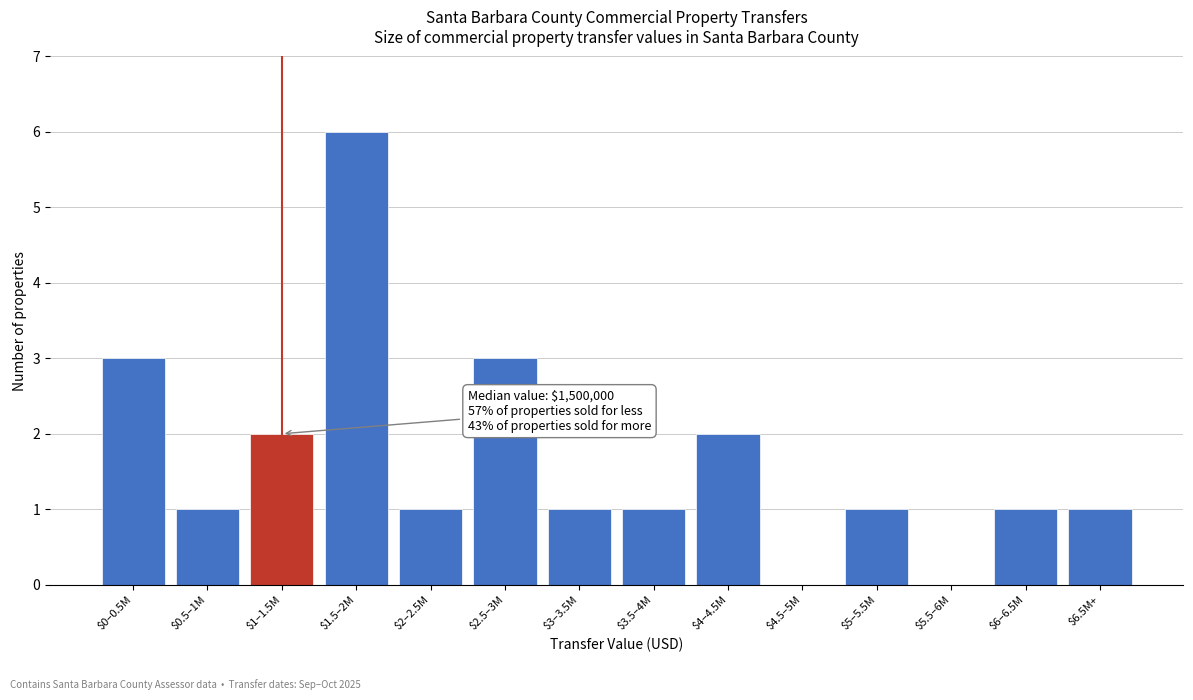

What is the greatest value displayed?

6